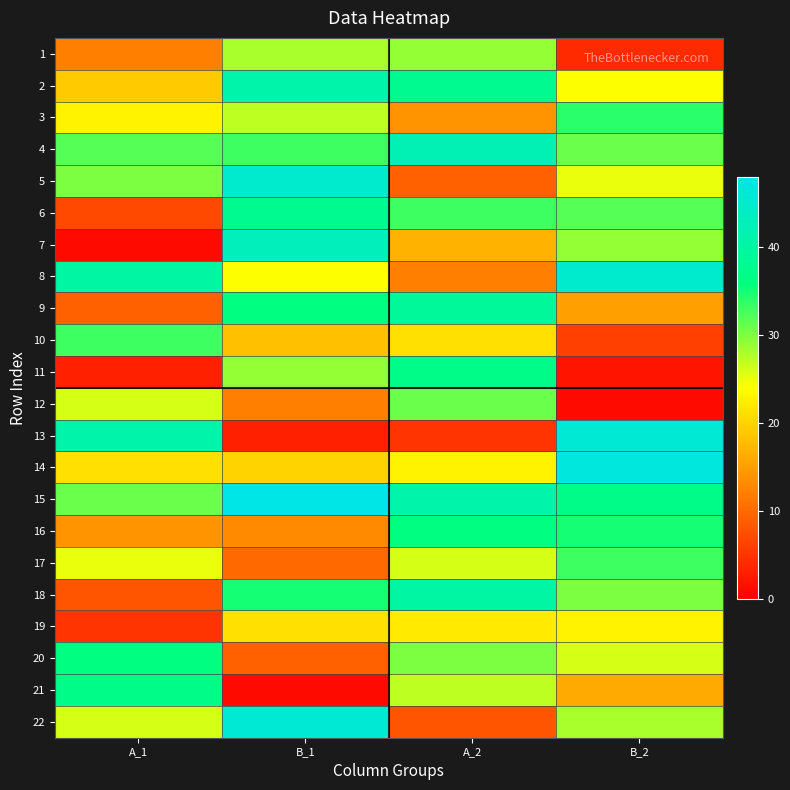

List the series in order of their peak value, lowest first.

19, 1, 12, 10, 17, 3, 16, 20, 11, 21, 6, 9, 18, 2, 4, 7, 5, 8, 13, 22, 14, 15